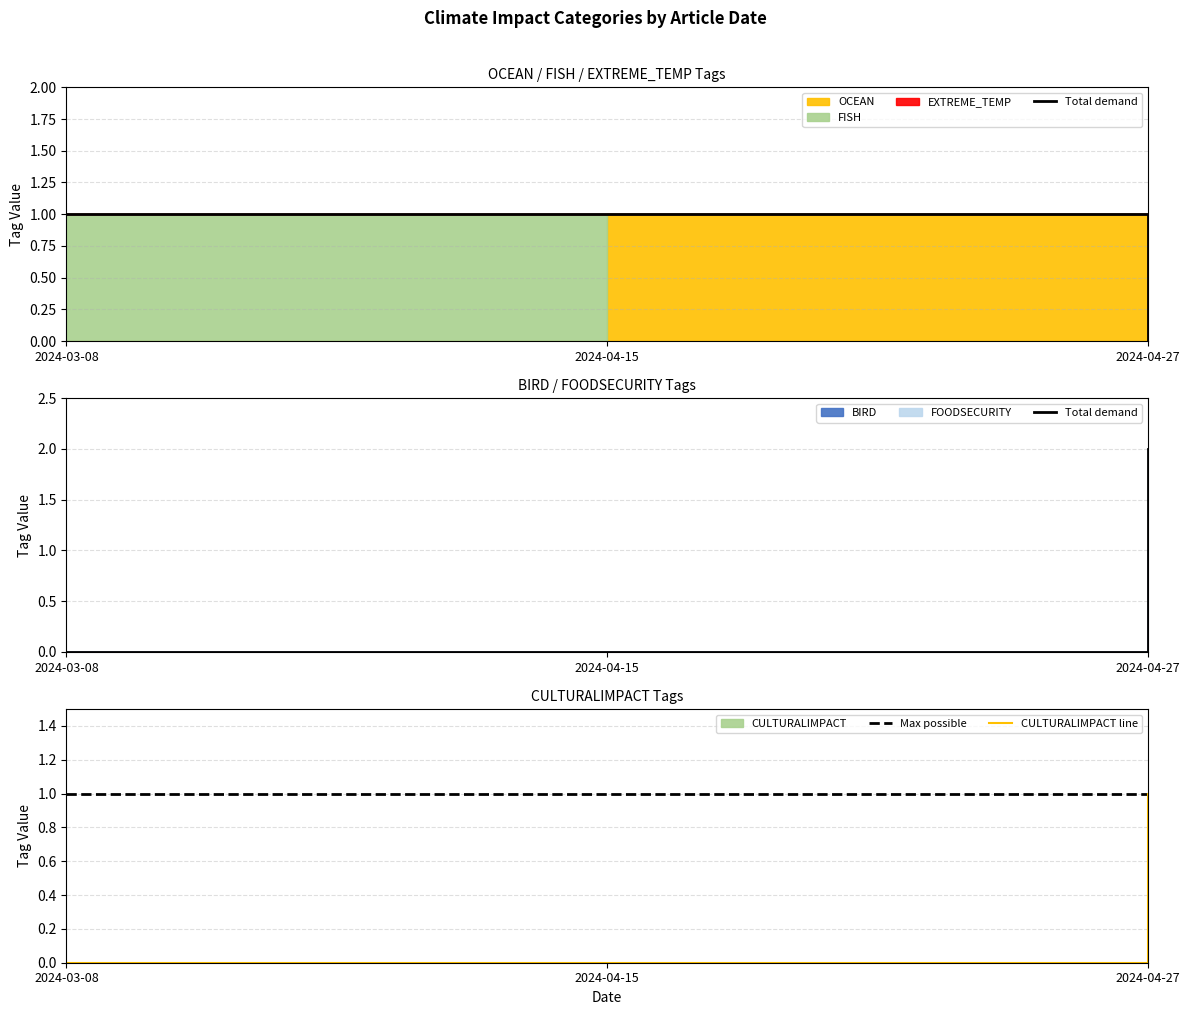

What is the greatest value displayed?

2